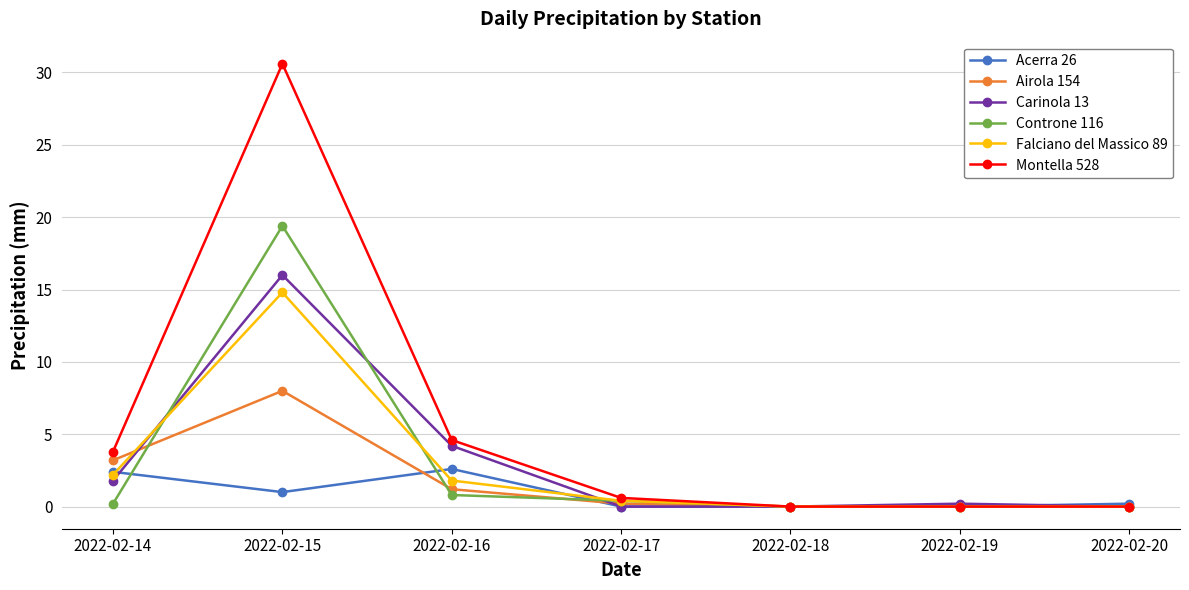

Is it true that Falciano del Massico 89 equals 9.7 at 2022-02-19?

False